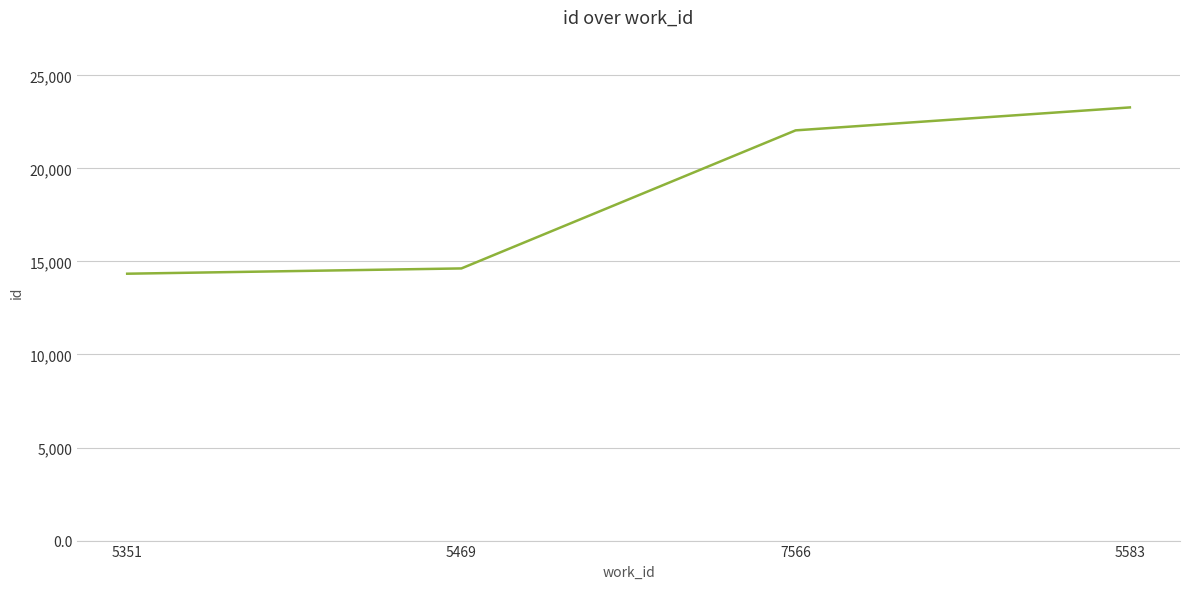

True or false: the data has more than 0 interior local peaks.

False